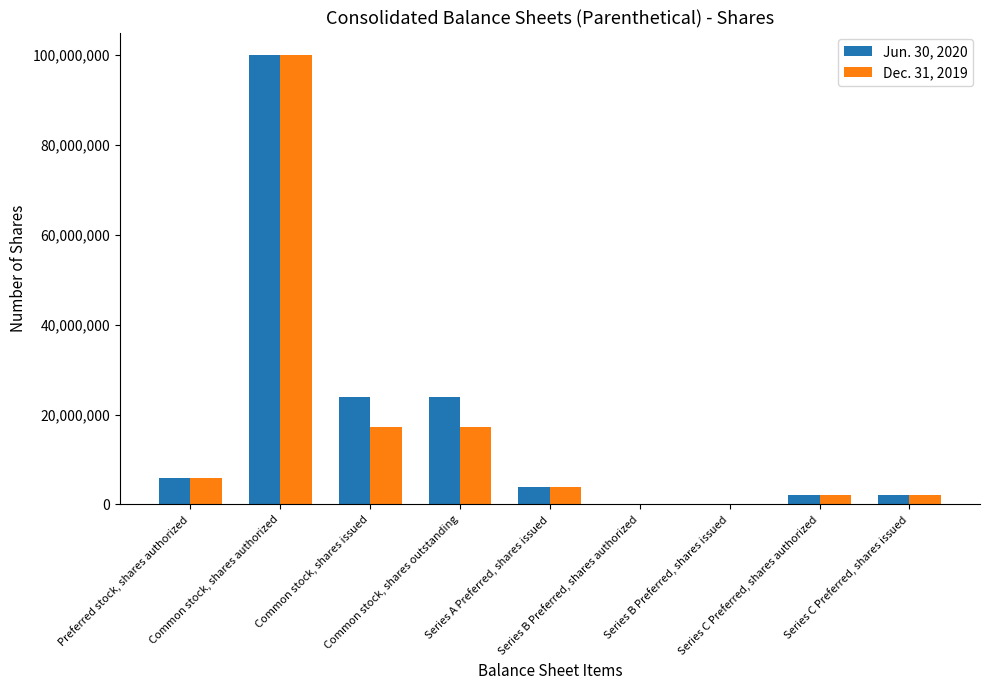

What is the maximum value shown in the chart?

100000000